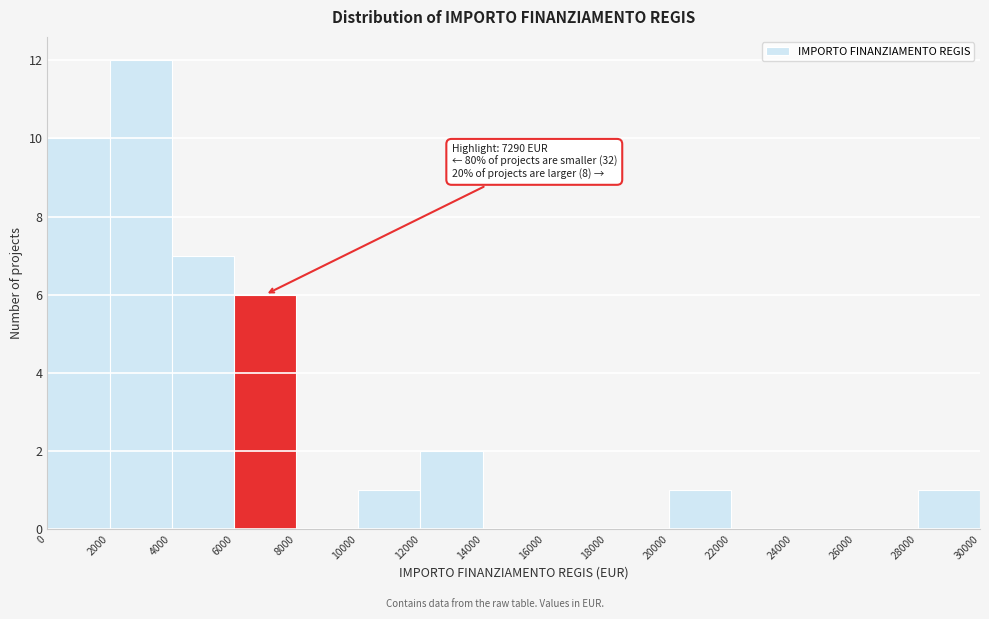

Over which range of the x-axis is the bar tallest?

2000 to 4000